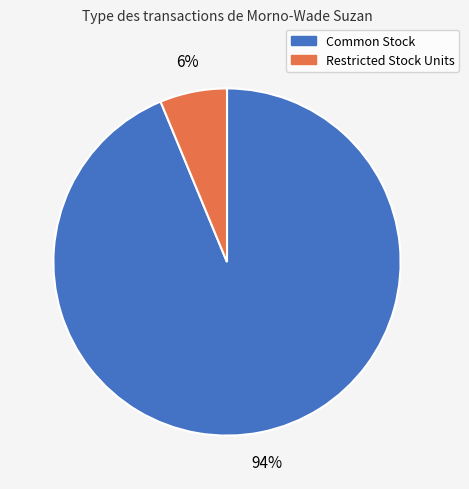

Rank the categories by value from highest to lowest.

Common Stock, Restricted Stock Units